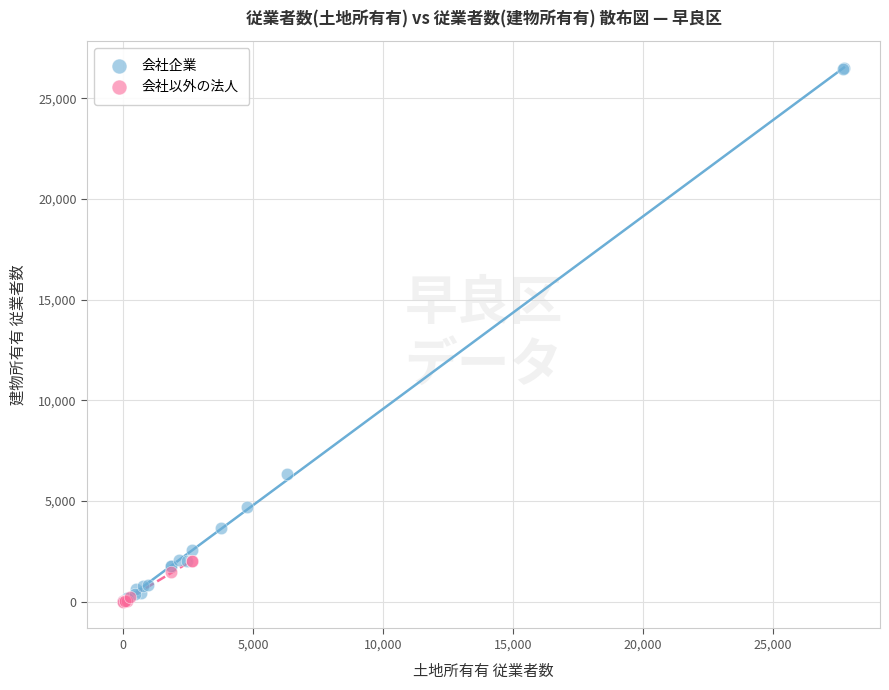

Which series contains the highest Y value?

会社企業